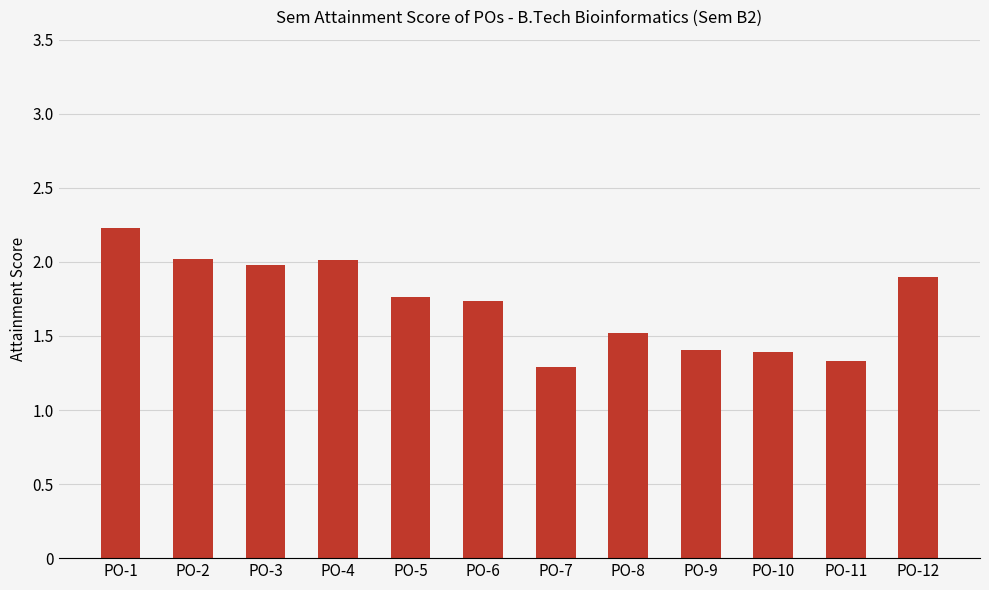

What is the sum of the values at PO-12 and PO-4?

3.9